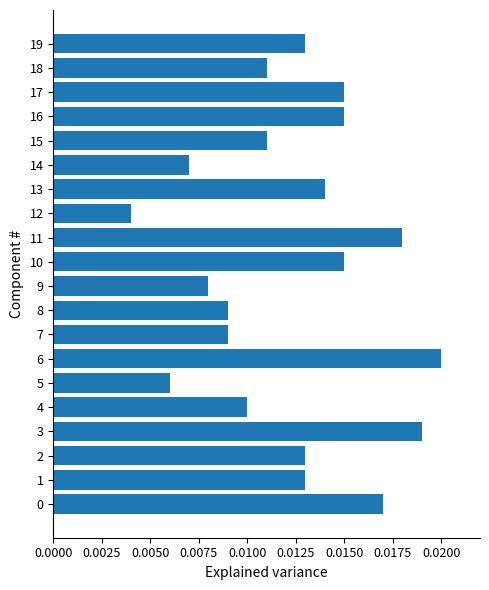

Which has a higher value, 16 or 8?

16